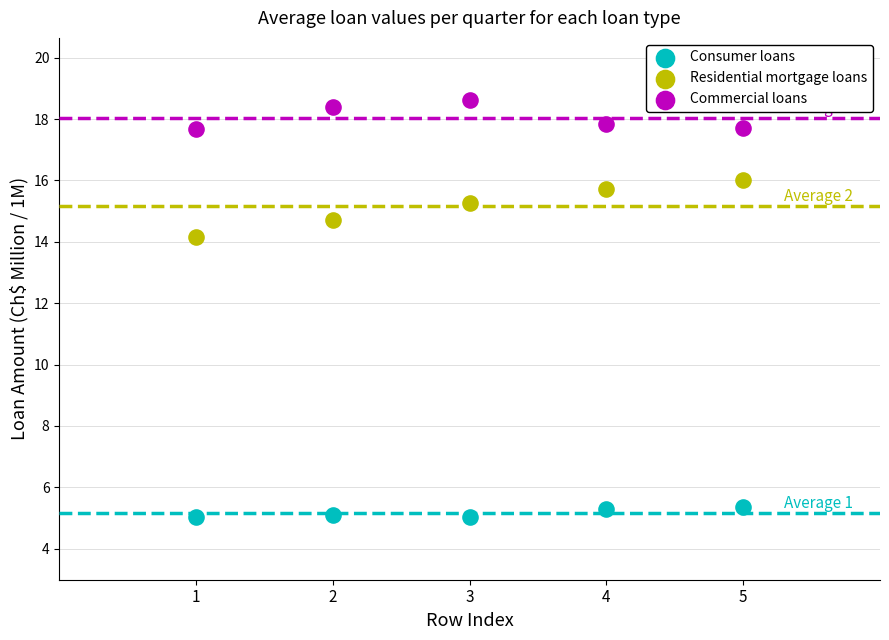

Across all data points, what is the range of Y values (max minus min)?

13.6